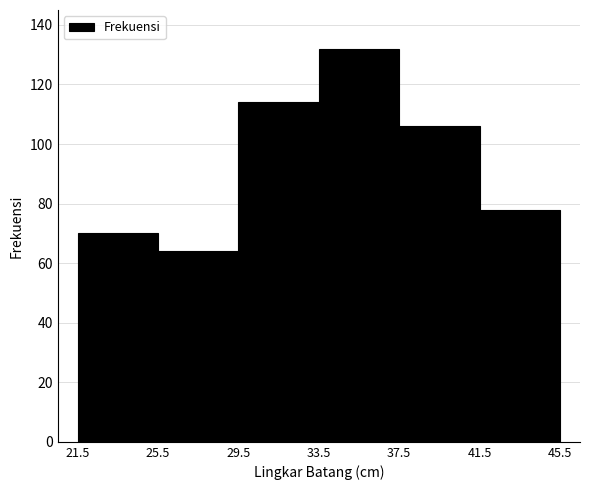

Which range on the x-axis has the tallest bar?

33.5 to 37.5